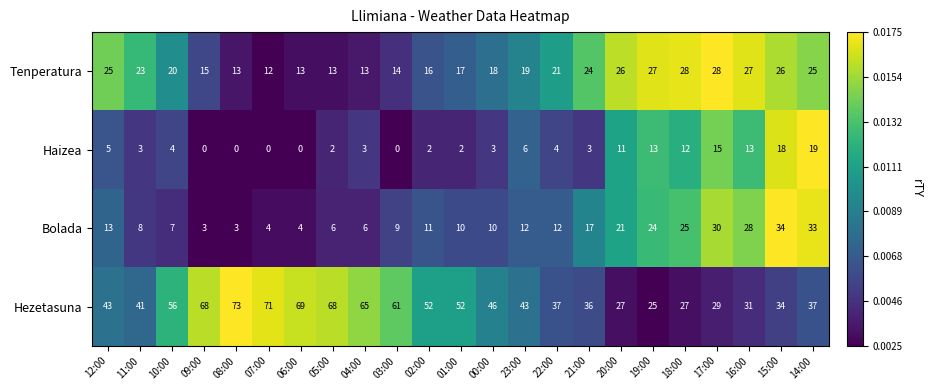

Rank the series at 12:00 from highest to lowest value.

Hezetasuna, Tenperatura, Bolada, Haizea